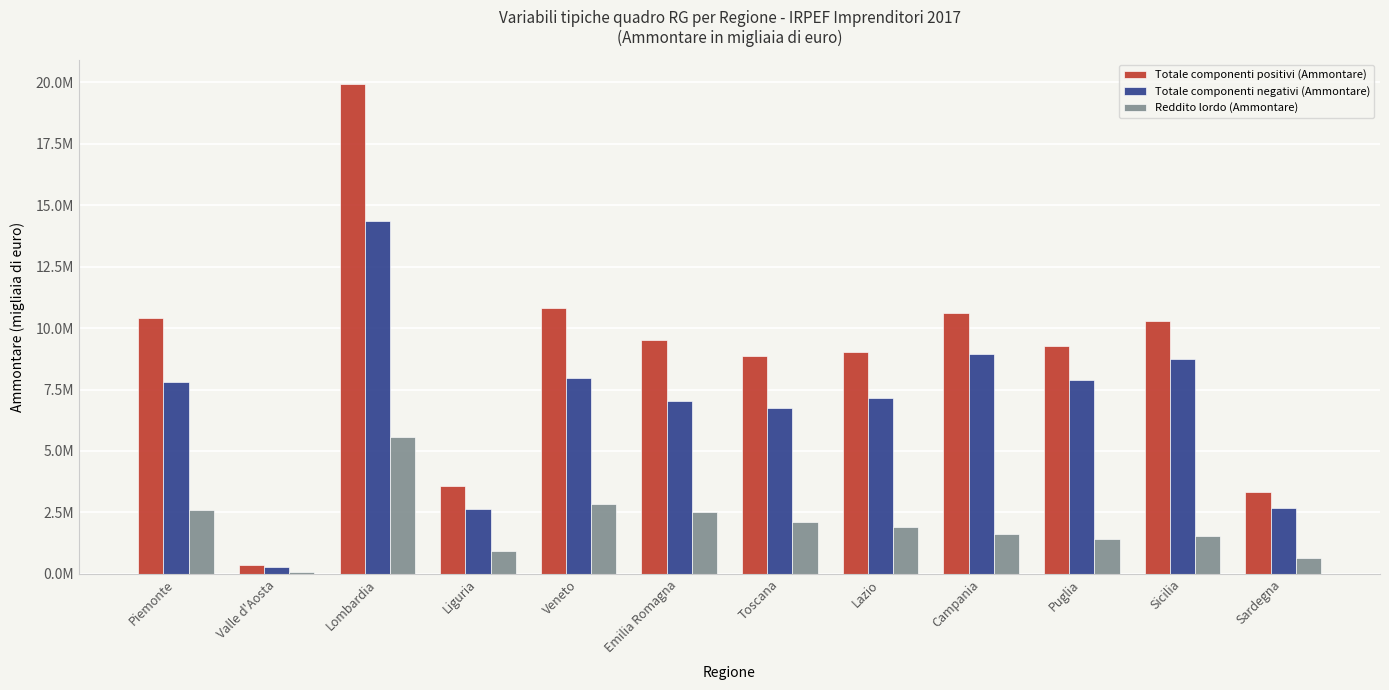

Does the chart contain stacked bars?

No